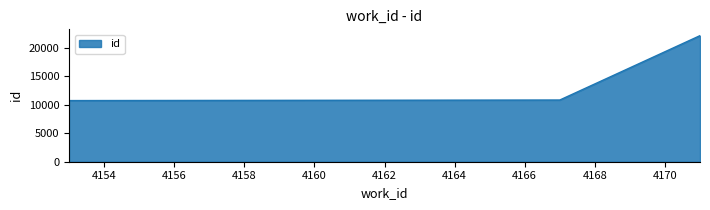

What is the maximum value shown in the chart?

22106